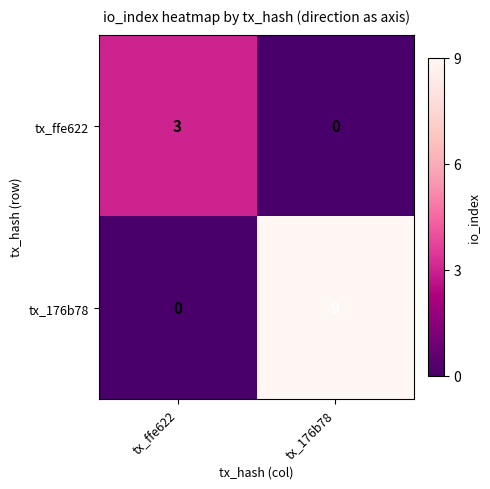

What is the total value across all series at tx_ffe622?

3